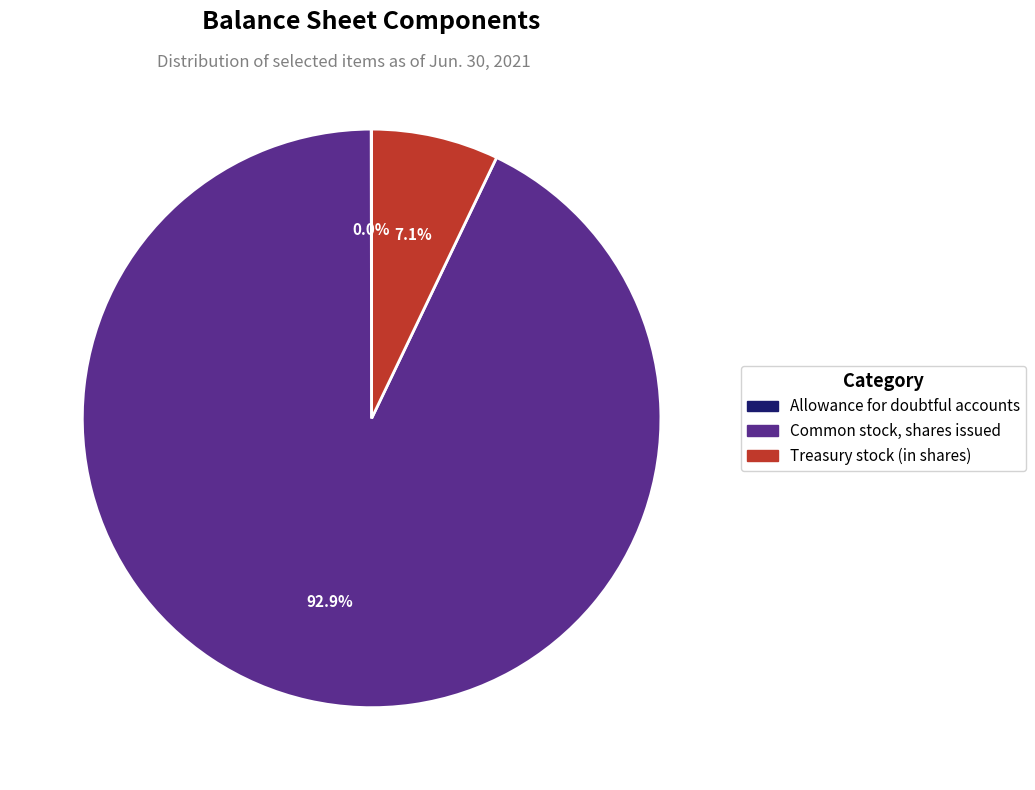

What is the largest slice in the pie chart?

Common stock, shares issued